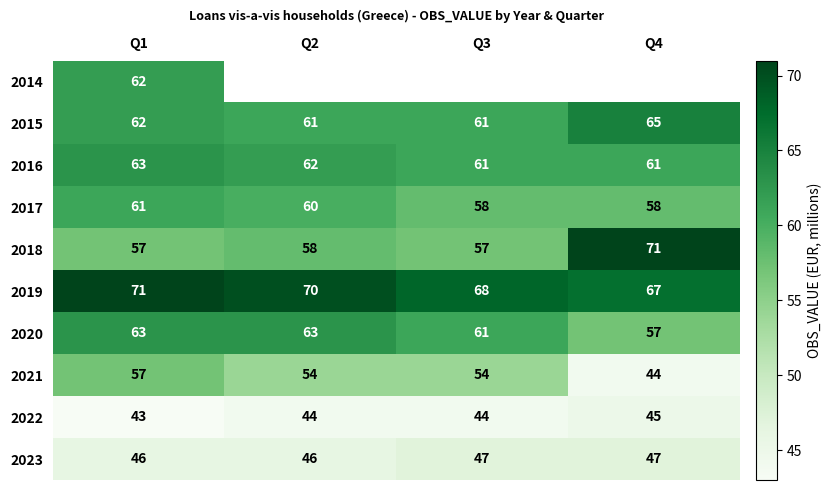

What is the sum of all 2015 values?

249.0